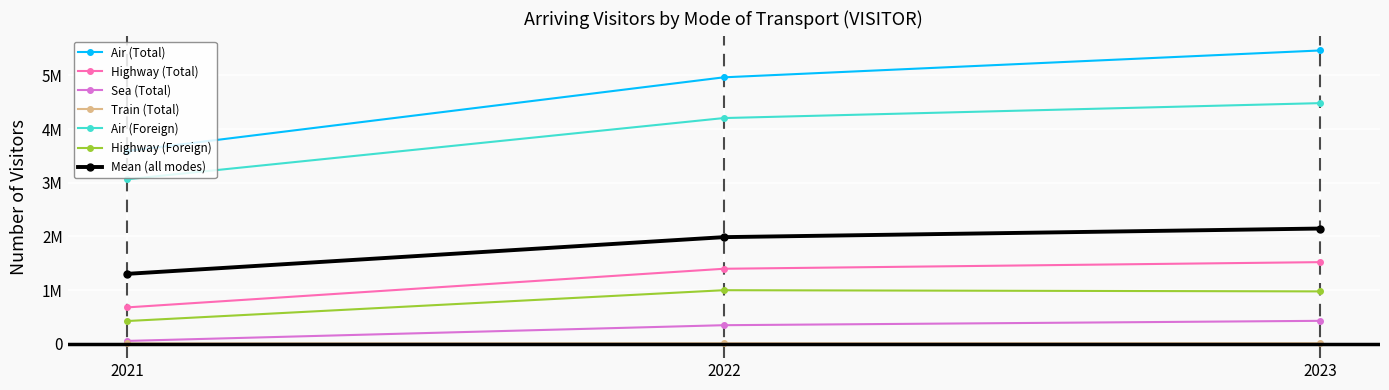

What is the difference between the Air (Foreign) values at 2023 and 2022?

278397